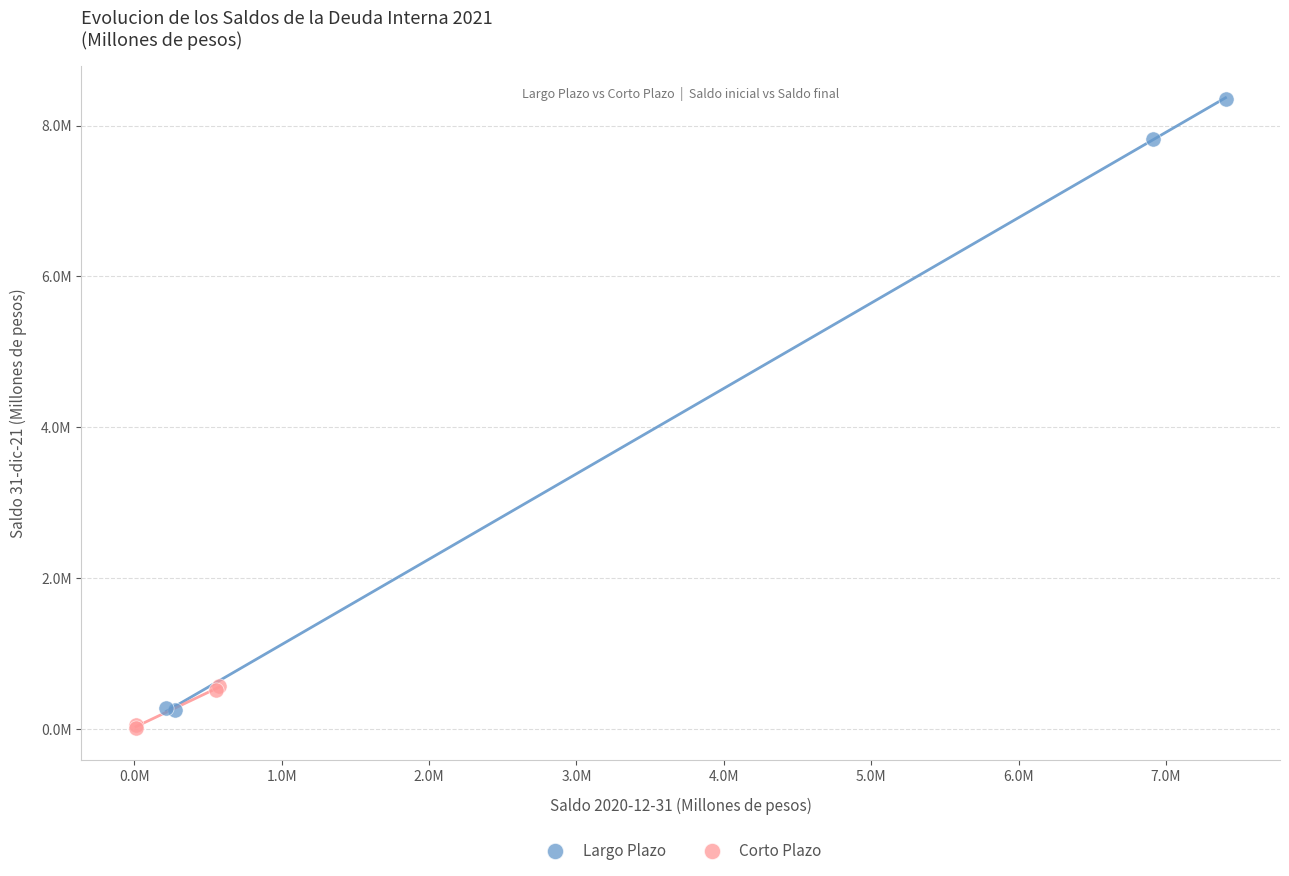

What are all the series names shown in the legend?

Largo Plazo, Corto Plazo